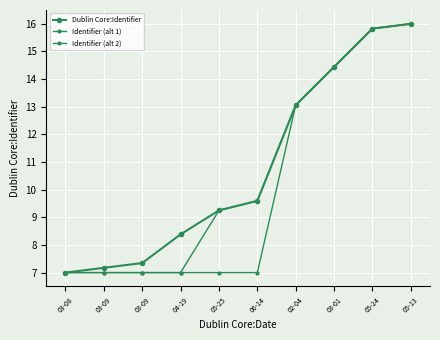

What is the sum of the Identifier (alt 2) values at 03-09 and 03-09?

14.0